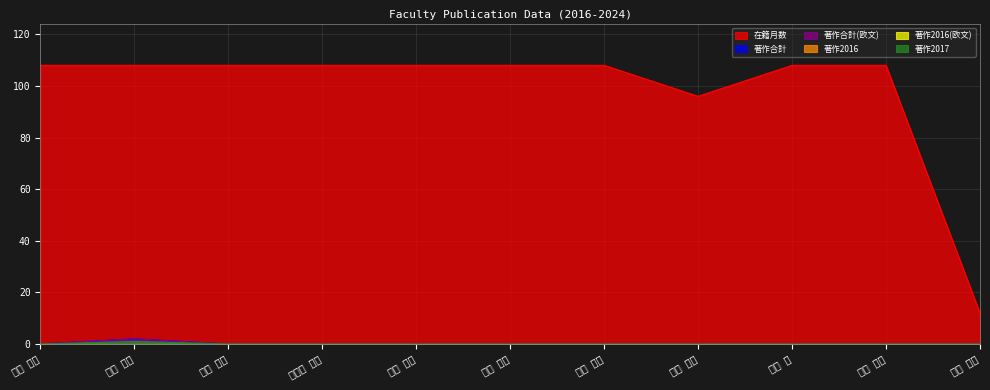

What is the maximum value shown in the chart?

108